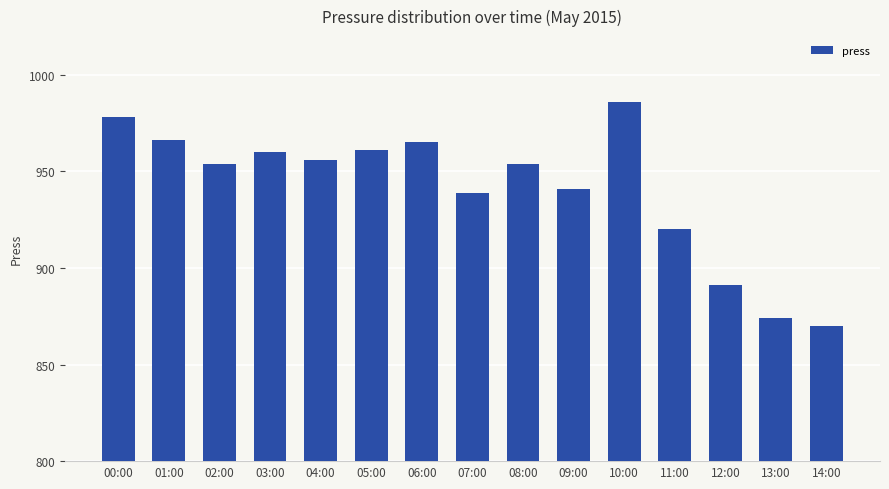

The chart shows a value of 1294 at 01:00. True or false?

False